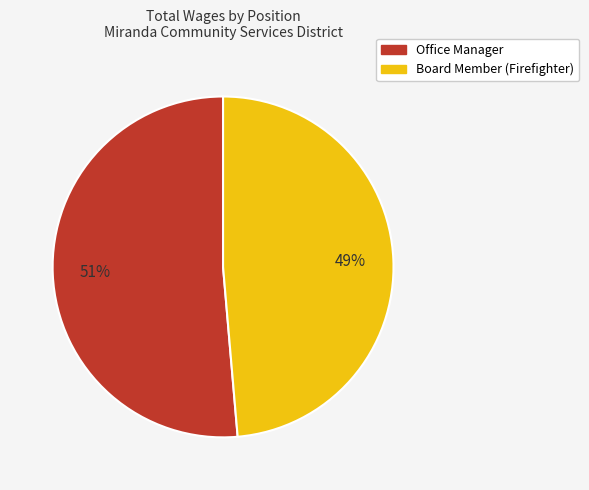

Between Office Manager and Board Member (Firefighter), which is larger?

Office Manager